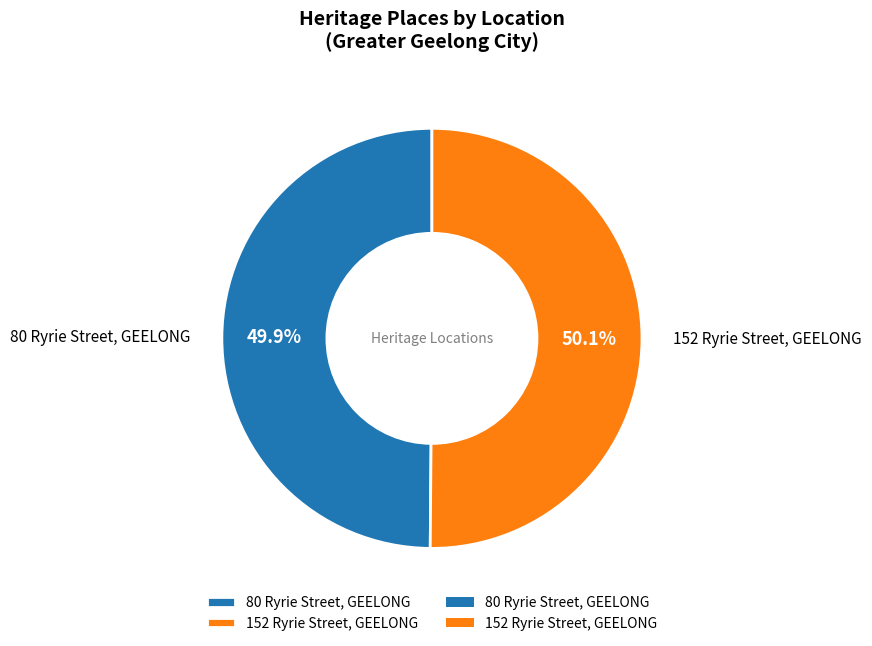

Is there any slice that represents more than half of the pie?

Yes